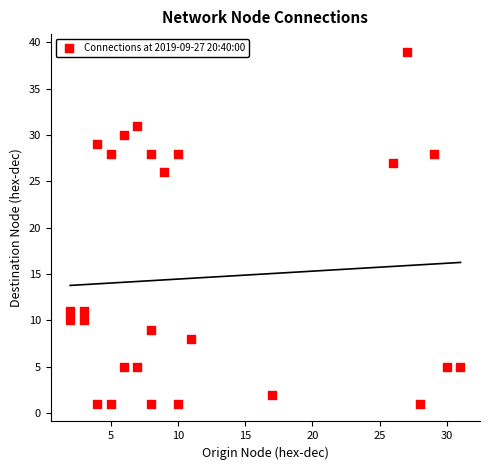

What is the range of X values (max minus min)?

29